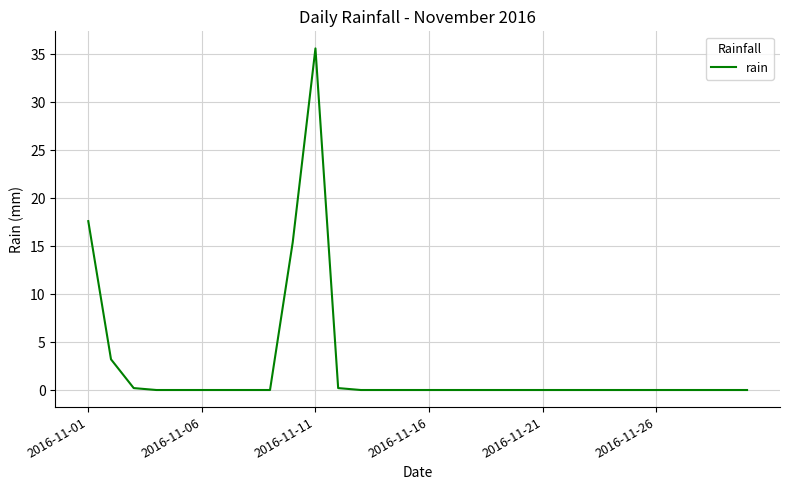

What is the greatest value displayed?

35.6